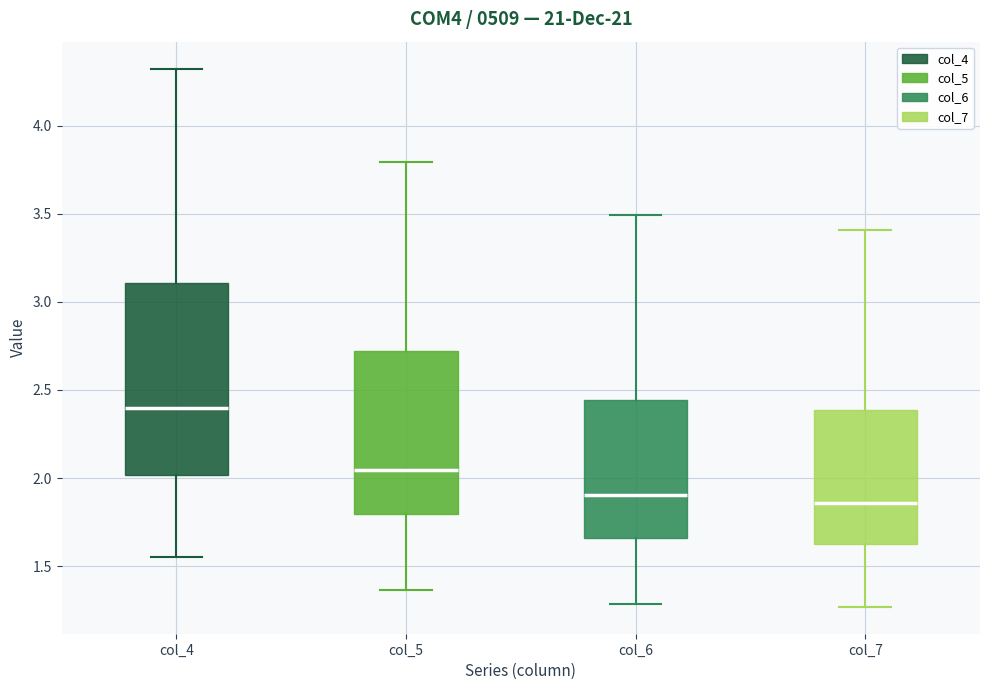

Where is the upper edge of the box for col_4 on the y-axis? The values are not printed on the chart, so give them approximately, as read against the axis.

3.10